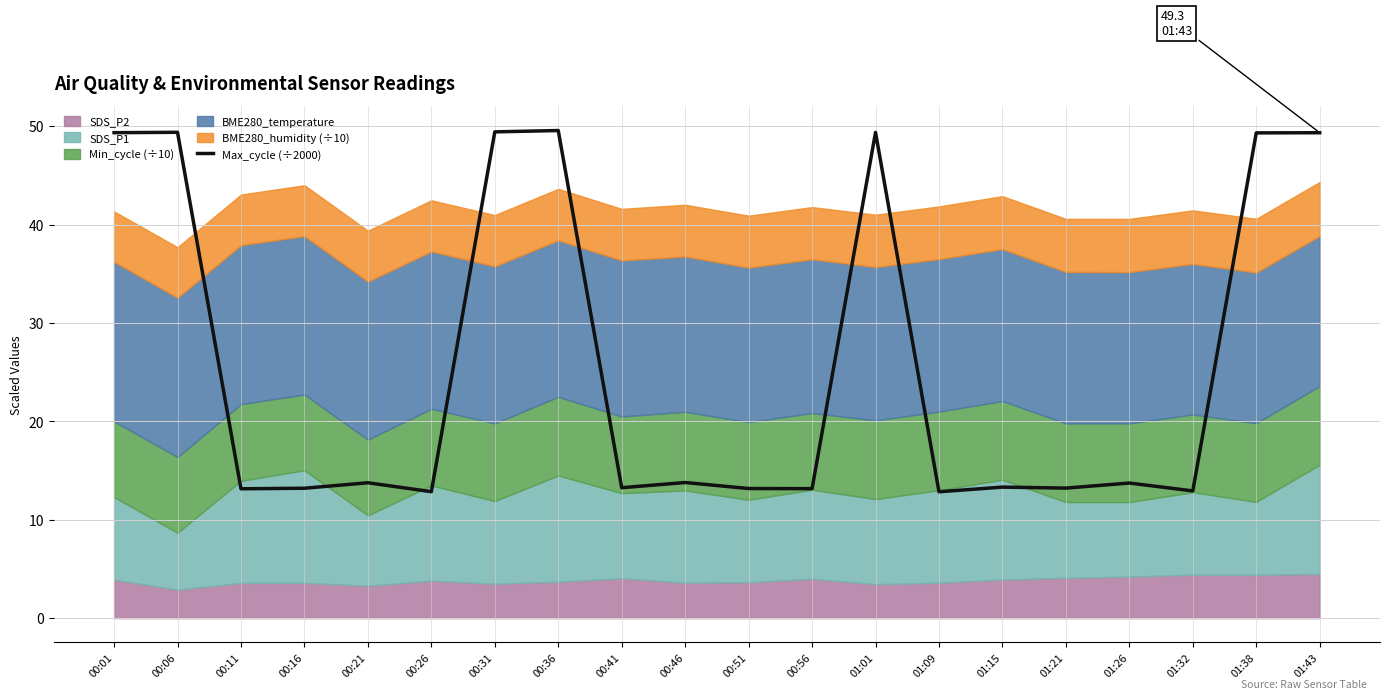

Where is the first local minimum?

00:11